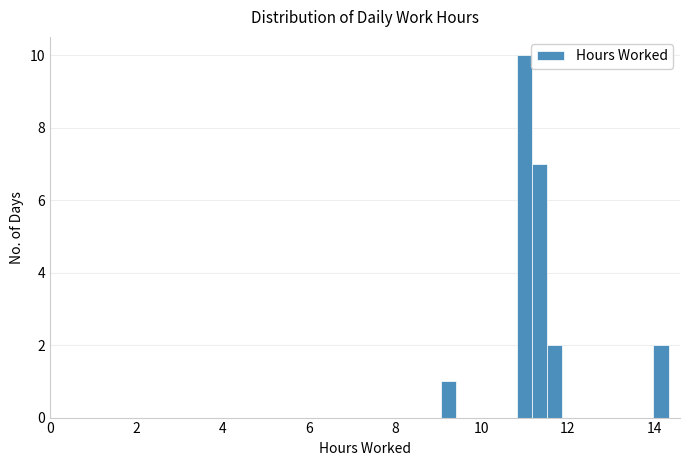

Read against the x-axis, roughly where is the centre of the tallest bar?

11.0